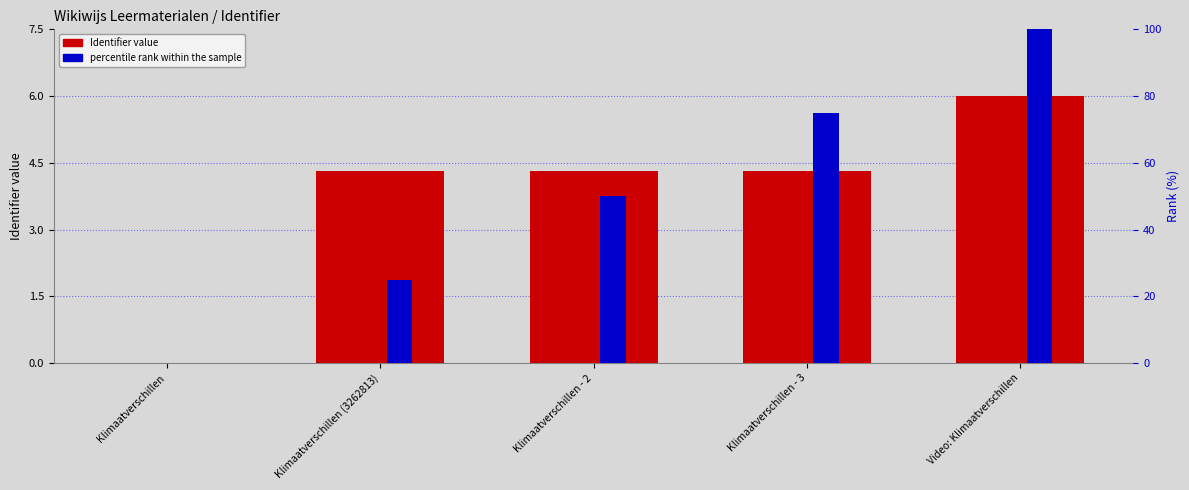

True or false: Identifier value has a value of 2.9 at Klimaatverschillen - 2.

False